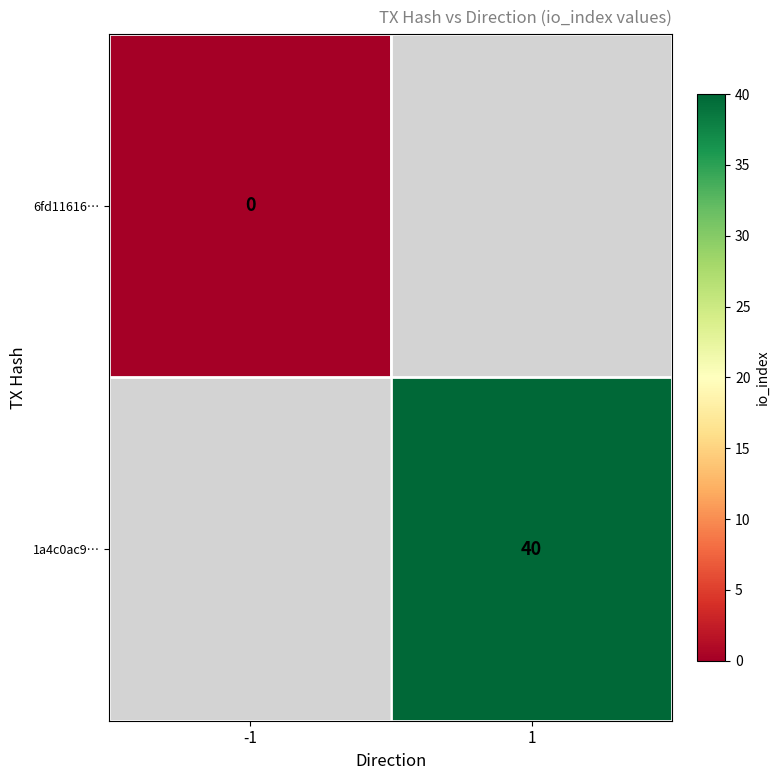

Is it true that 1a4c0ac9… equals 12 at 1?

False